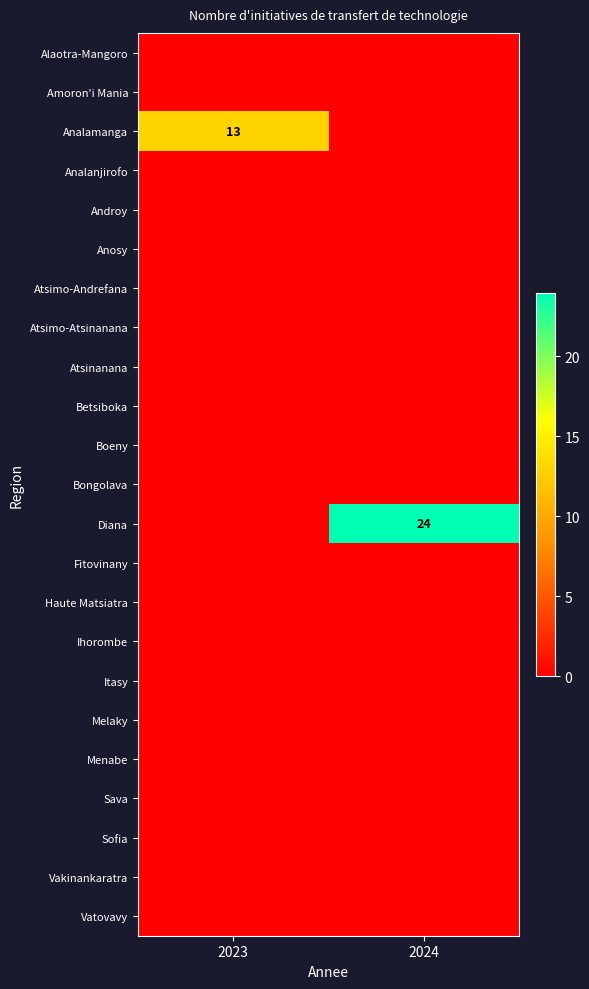

List the labels in order of Analanjirofo value, largest first.

2023, 2024